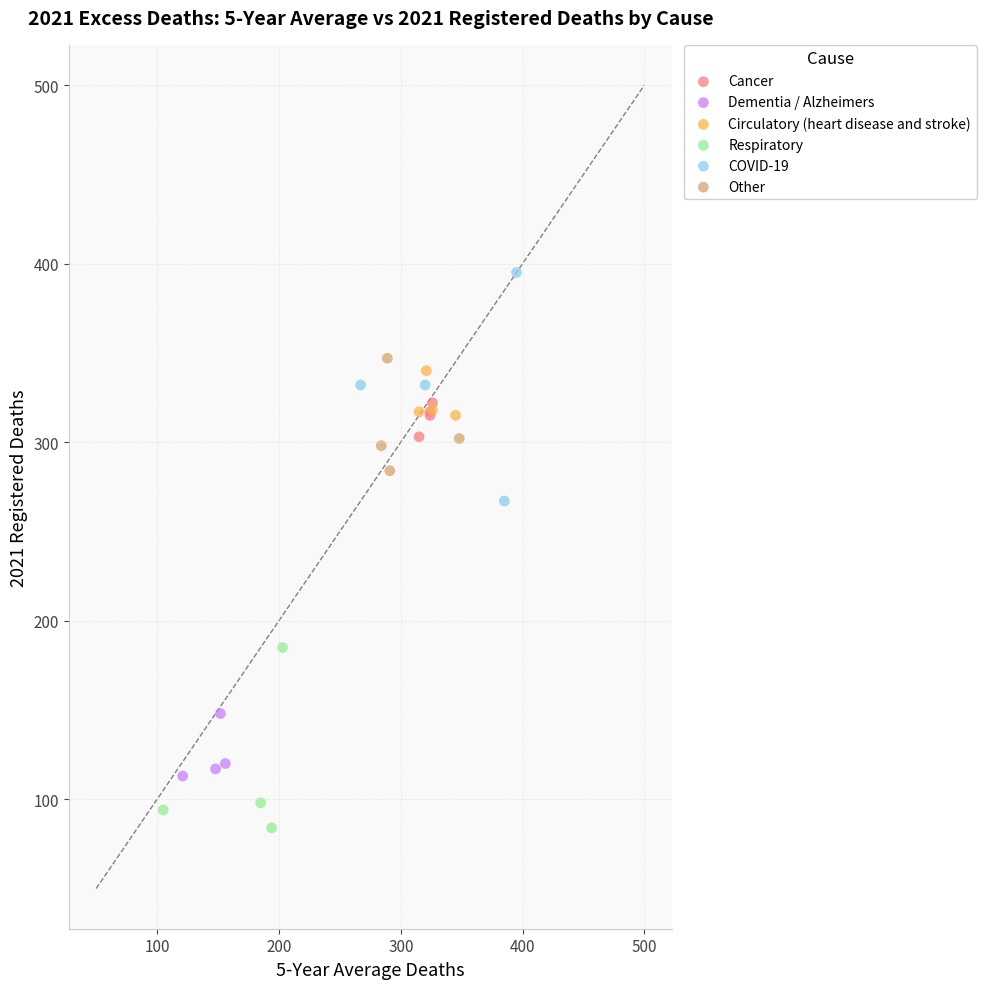

Which series reaches the maximum Y coordinate?

COVID-19